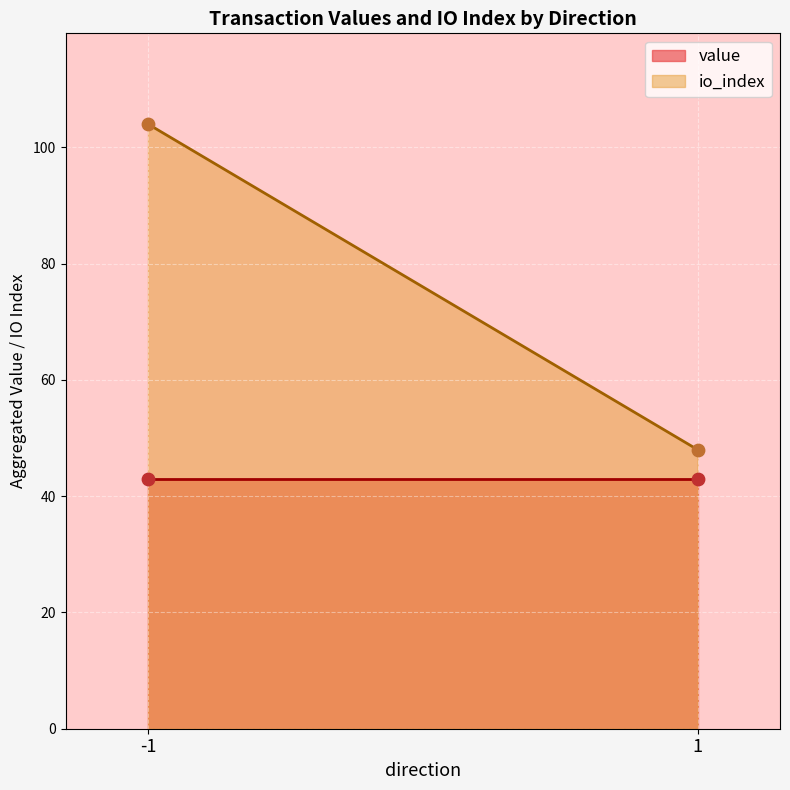

Which series has the largest Y range (max minus min)?

io_index